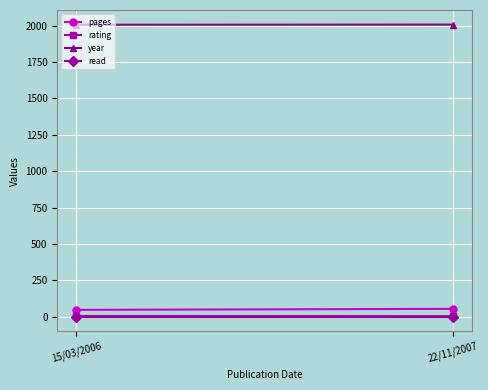

At how many categories does at least one series exceed 281?

2